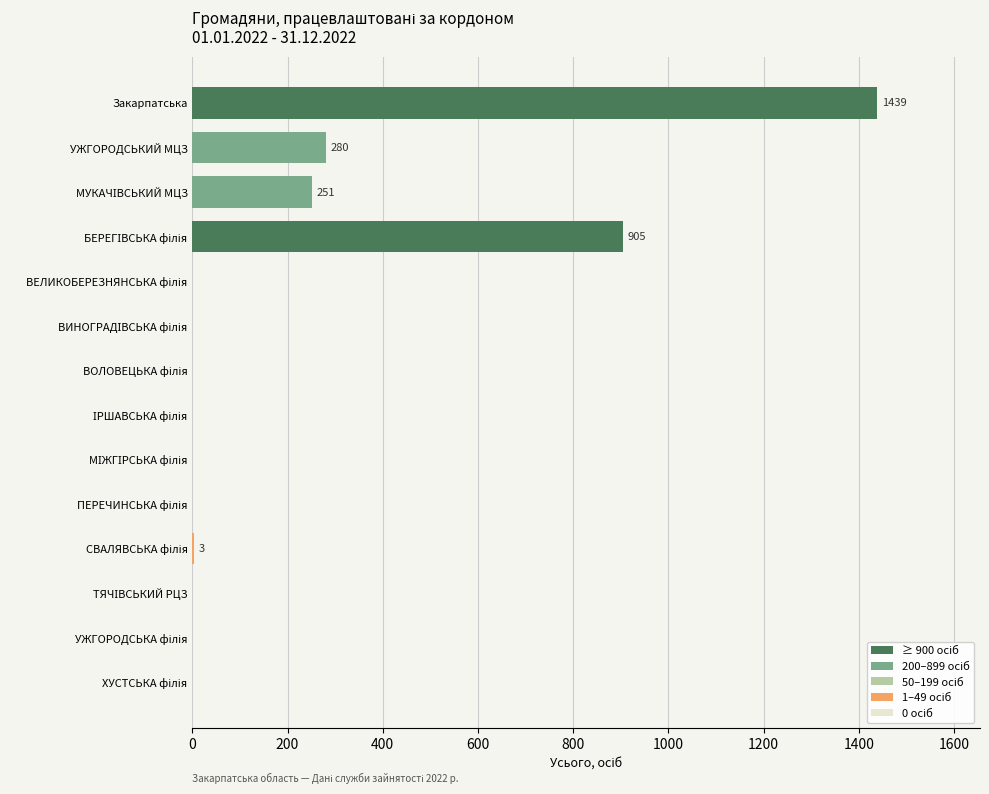

What is the average value?

206